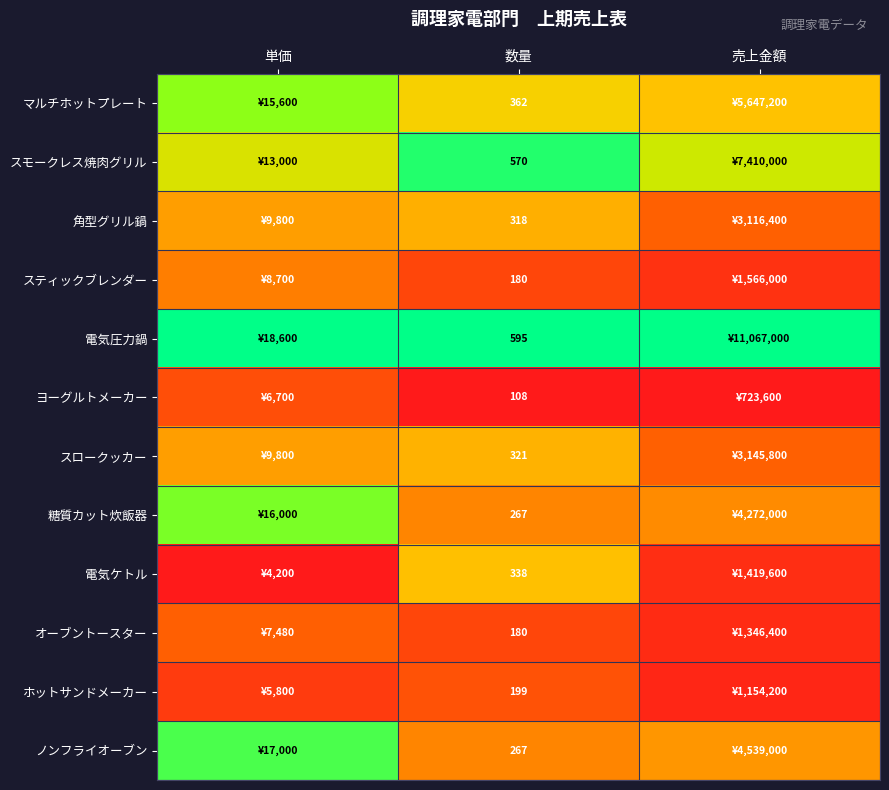

At 数量, list the series in order from largest to smallest.

電気圧力鍋, スモークレス焼肉グリル, マルチホットプレート, 電気ケトル, スロークッカー, 角型グリル鍋, 糖質カット炊飯器, ノンフライオーブン, ホットサンドメーカー, スティックブレンダー, オーブントースター, ヨーグルトメーカー